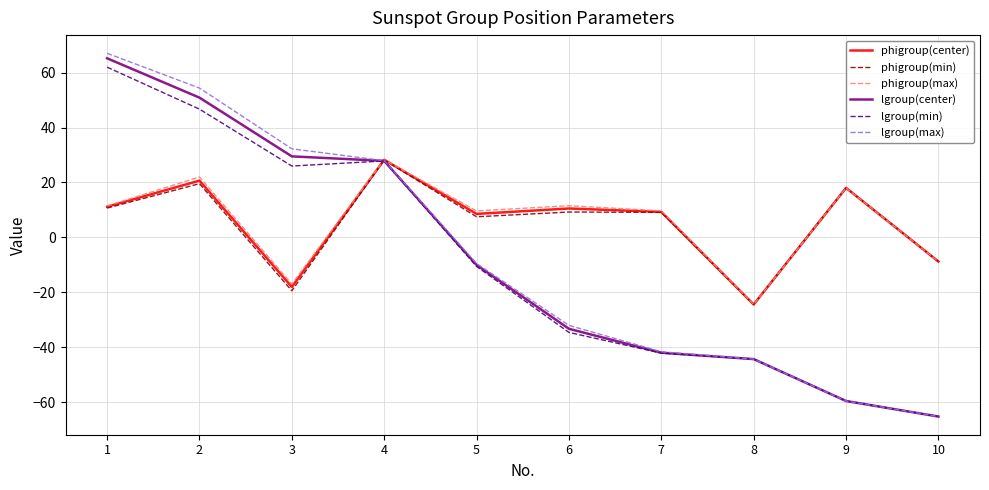

Which series changed the most between 2 and 3?

phigroup(min)